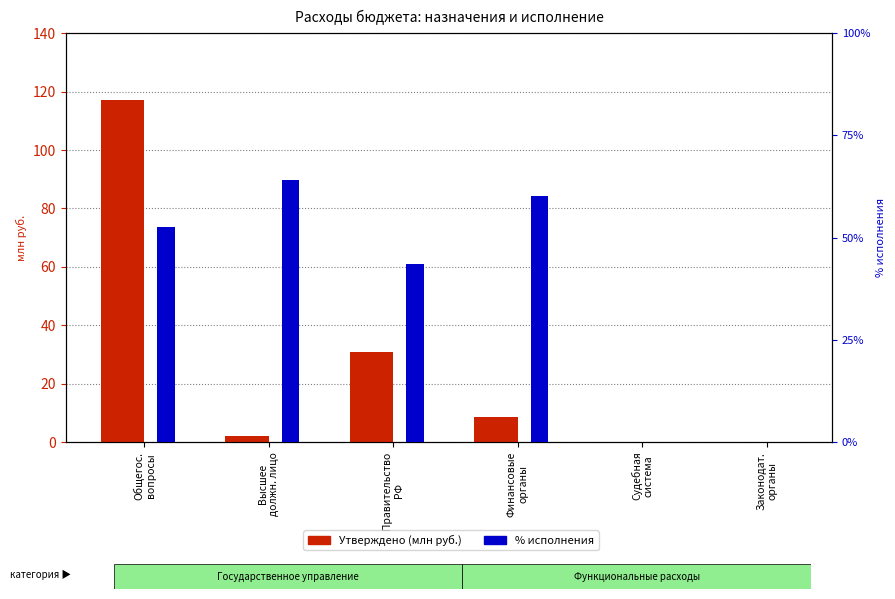

Does the chart contain any negative values?

No